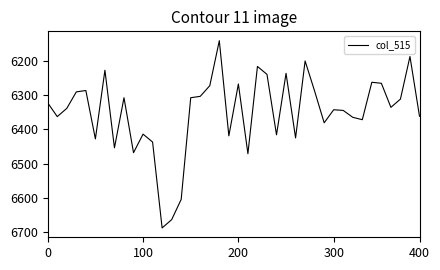

What is the maximum value shown in the chart?

6687